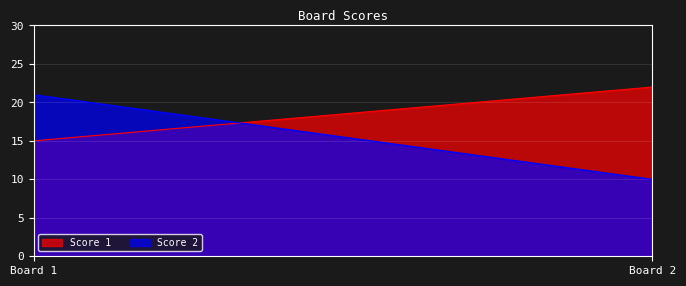

At 1, list the series in order from largest to smallest.

Score 2, Score 1